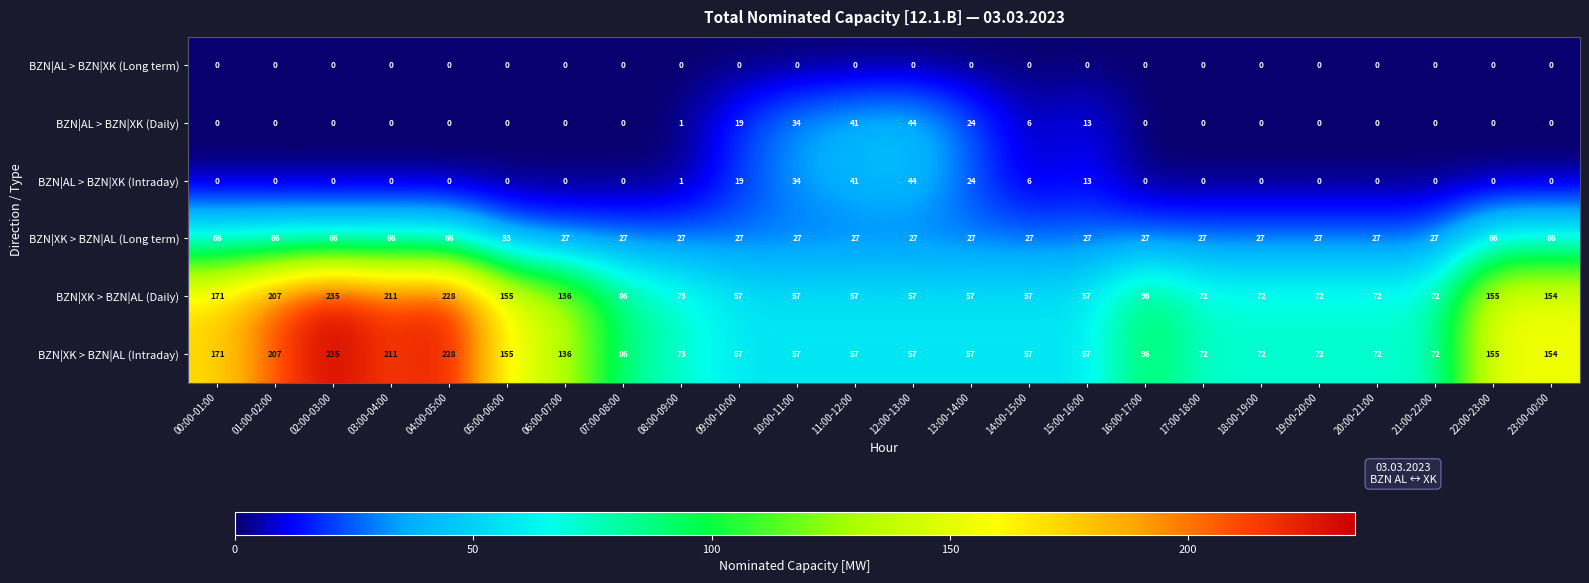

How many series are shown in this chart?

6